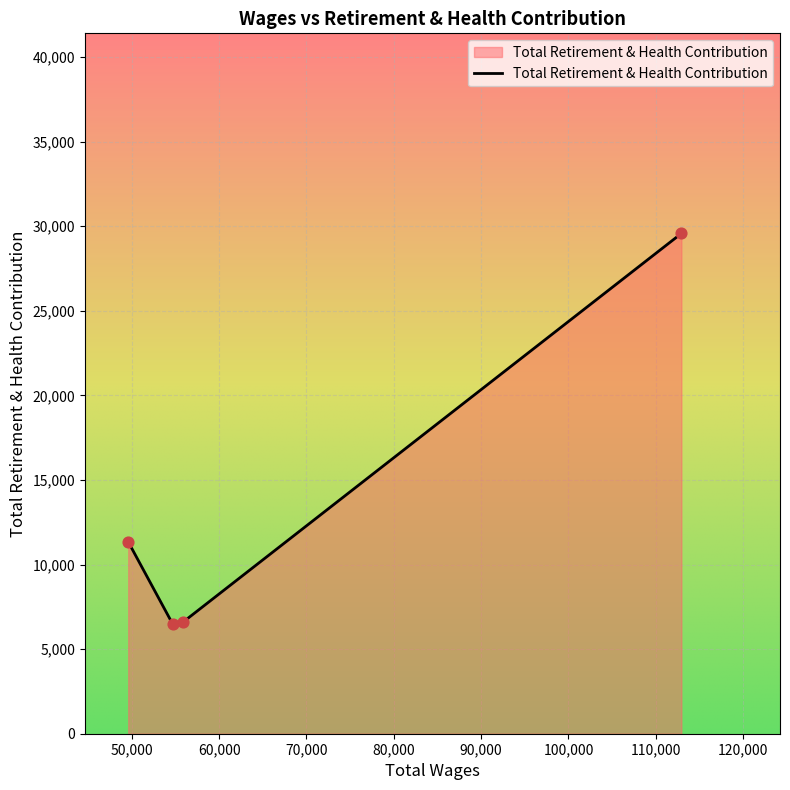

True or false: there are more than 0 points higher than both neighbors.

False